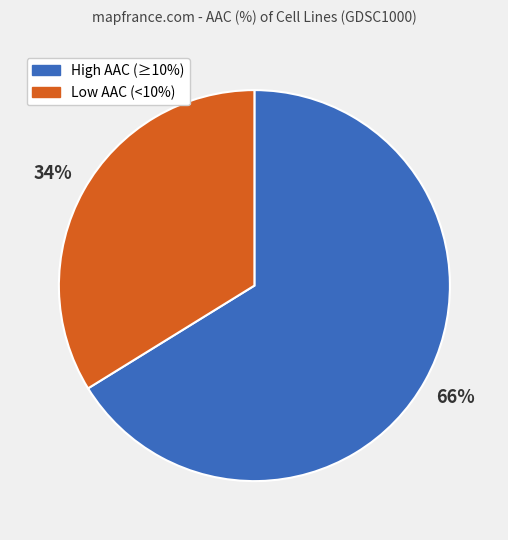

Is there a majority slice in this chart?

Yes